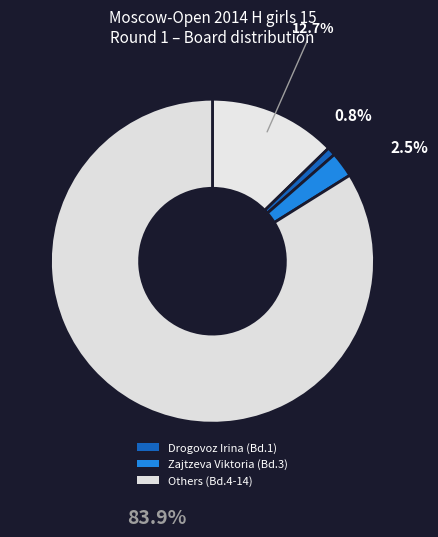

Is Todua Anastasia the majority of the pie?

No